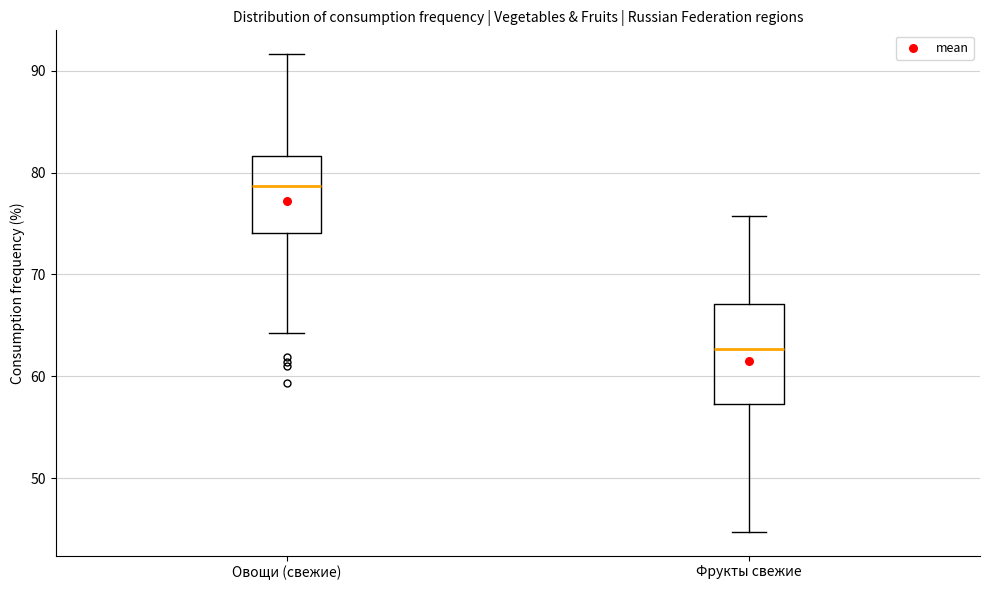

Reading left to right, transcribe this box plot: for each box, give where its median line is, the range the box spans, and where its two whiskers end, as read against the y-axis. The values are not printed on the chart, so give them approximately, as read against the axis.

Овощи (свежие): median 79, box 74 to 82, whiskers 64 to 92
Фрукты свежие: median 63, box 57 to 67, whiskers 45 to 76